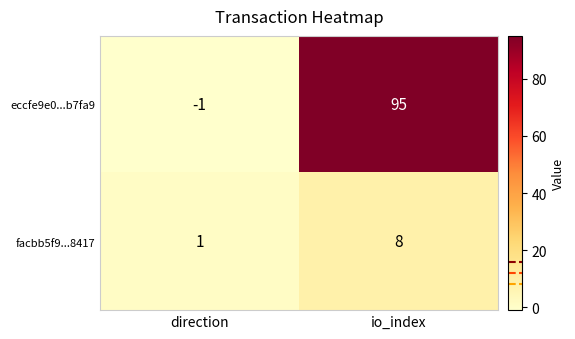

Which series has the widest spread of values?

eccfe9e0...b7fa9